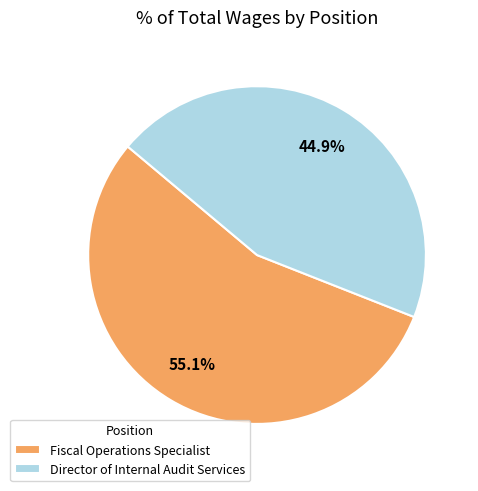

What percentage is the Director of Internal Audit Services slice, to the nearest percent?

45%